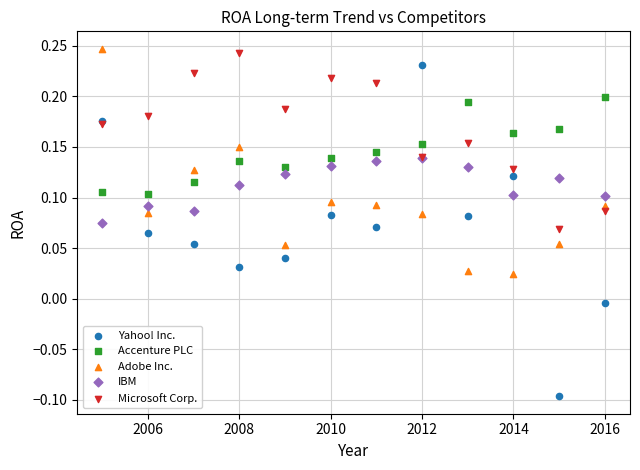

Which series has the widest spread of Y values?

Yahoo! Inc.